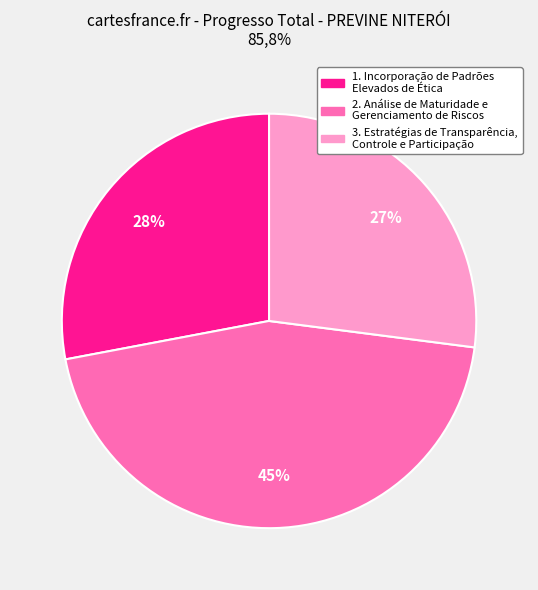

Is there a majority slice in this chart?

No